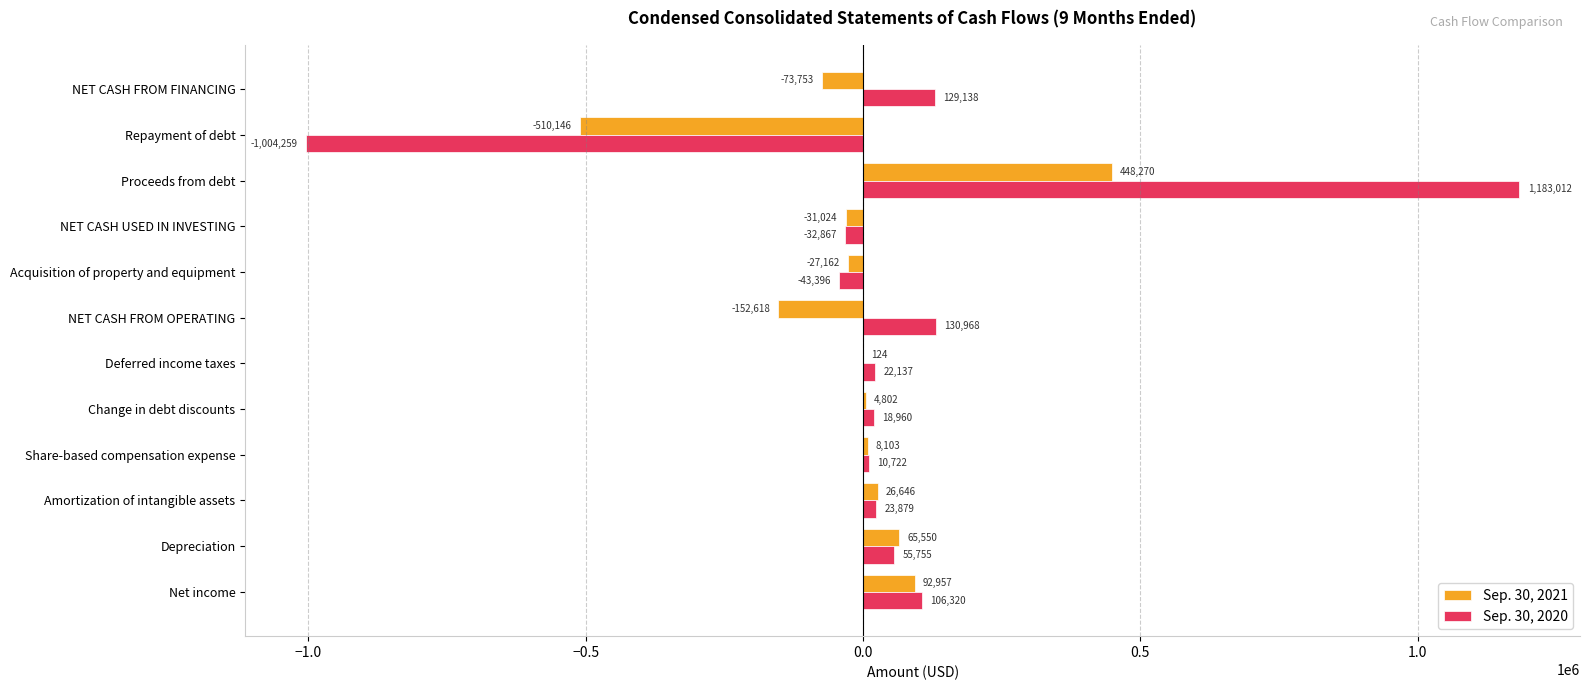

Which series changed the most between Depreciation and Amortization of intangible assets?

Sep. 30, 2021